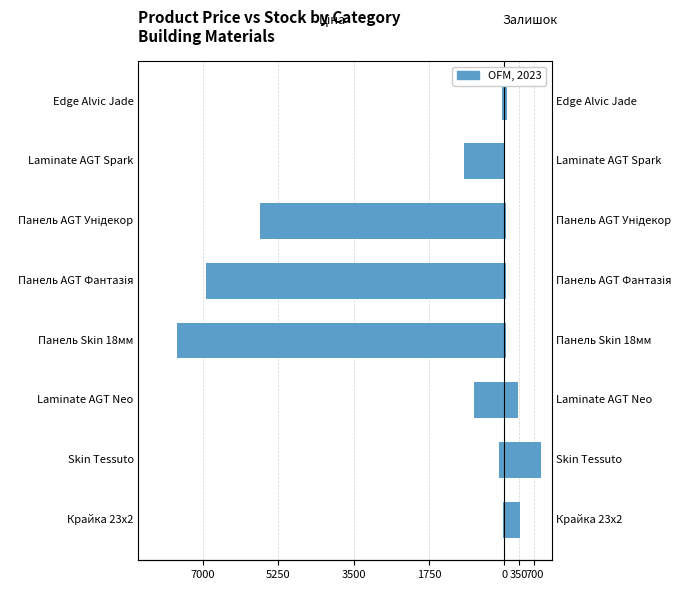

Count the number of data series in this chart.

2